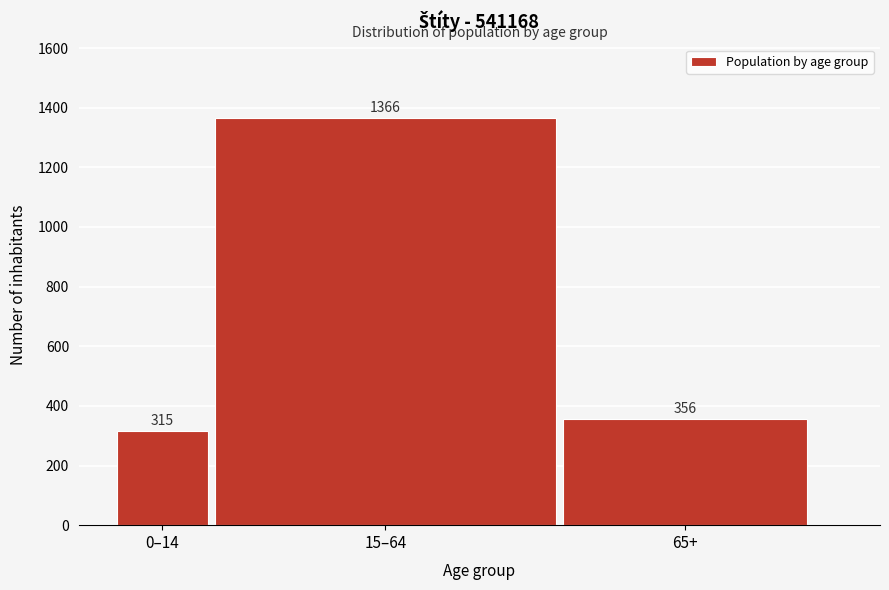

What is the label of the 2nd bar from the right?

15–64